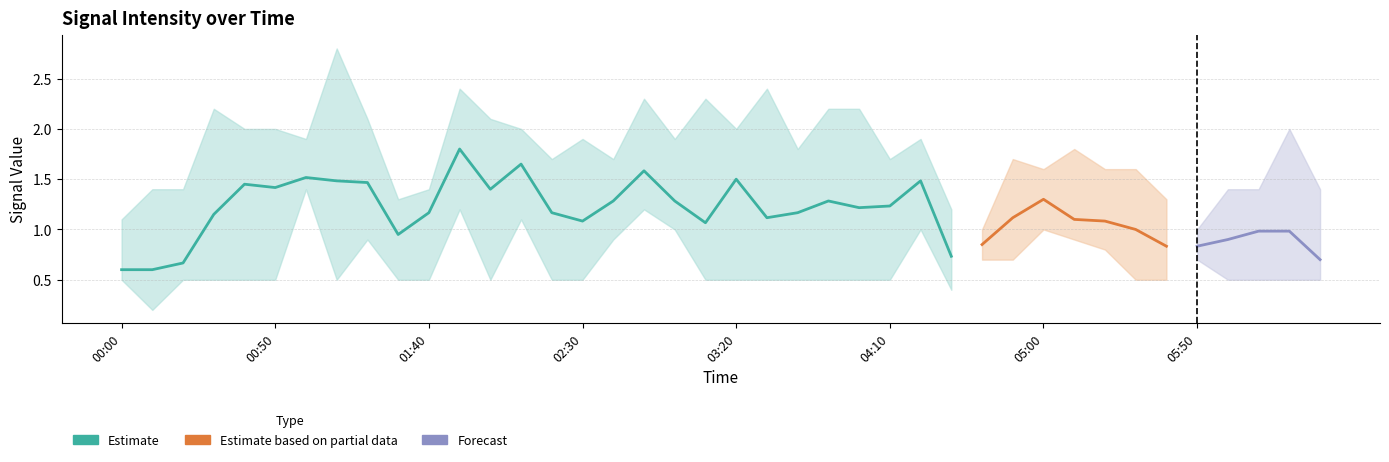

The value of 0.694 at 2009/10/29 05:50 is 1.2. True or false?

False